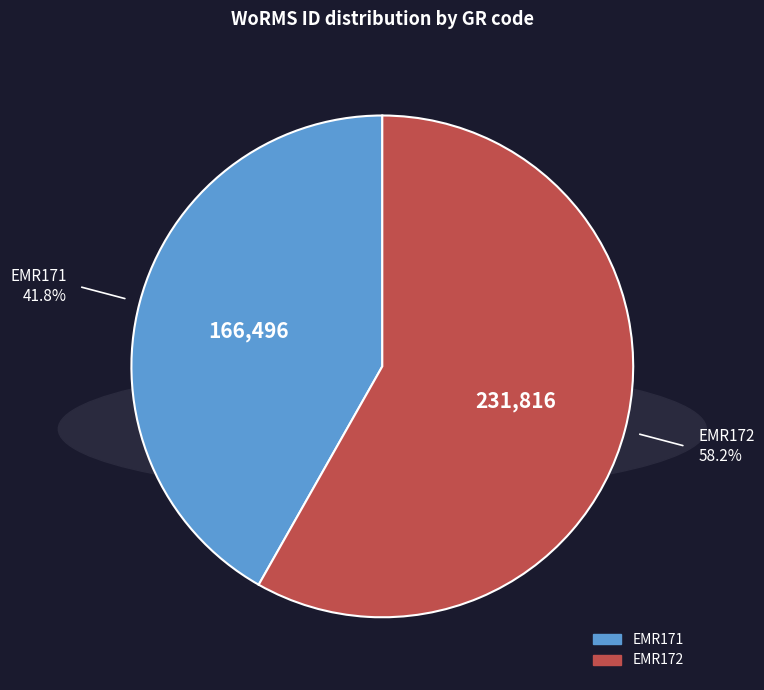

The EMR172 slice represents 58% of the pie. True or false?

True